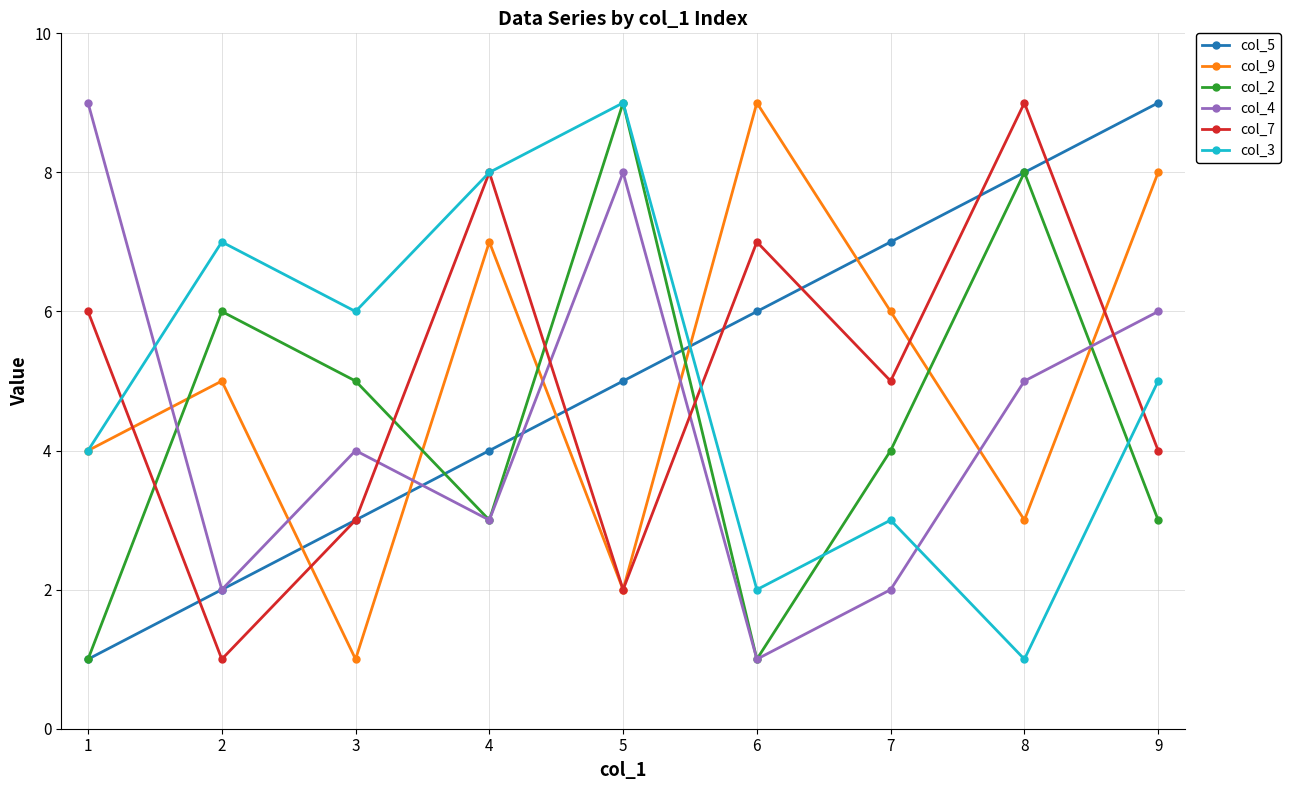

What are all the series names shown in the legend?

col_5, col_9, col_2, col_4, col_7, col_3